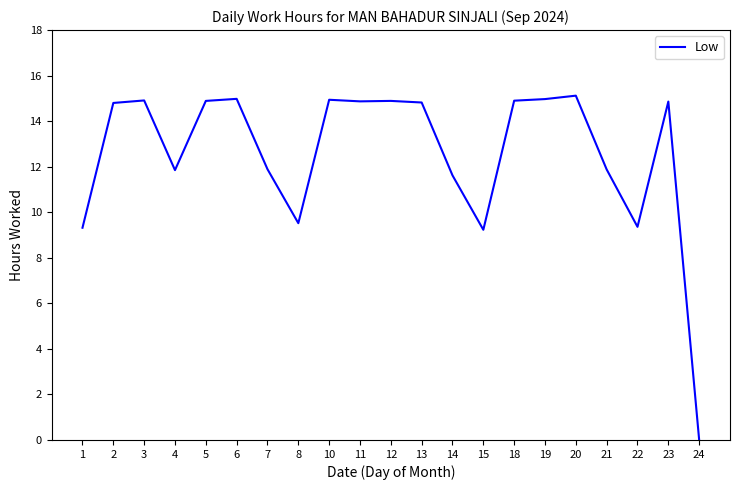

Which category has the lowest value across all series?

24